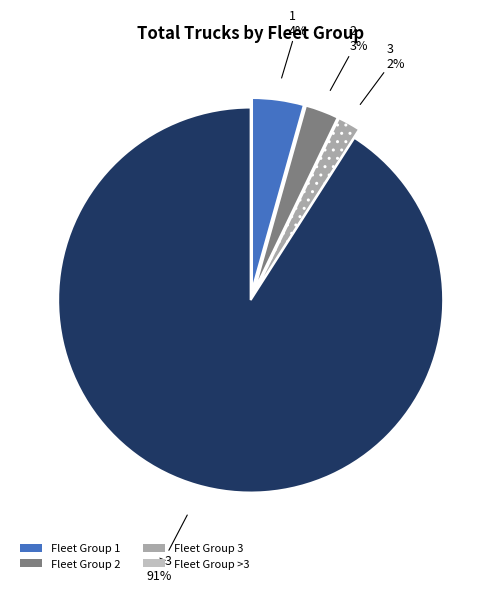

Does any single category account for the majority?

Yes